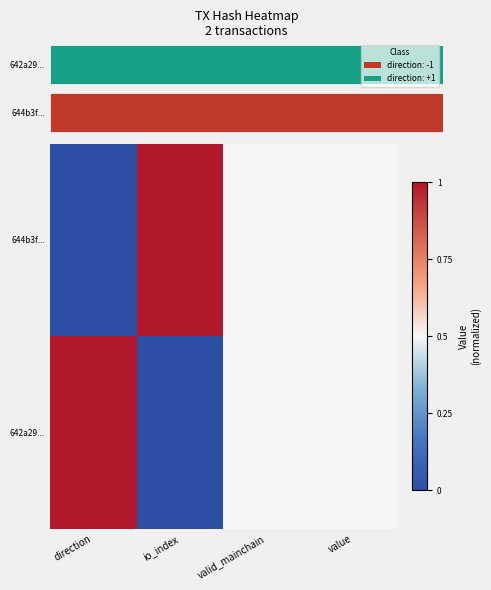

At value, list the series in order from largest to smallest.

644b3f..., 642a29...